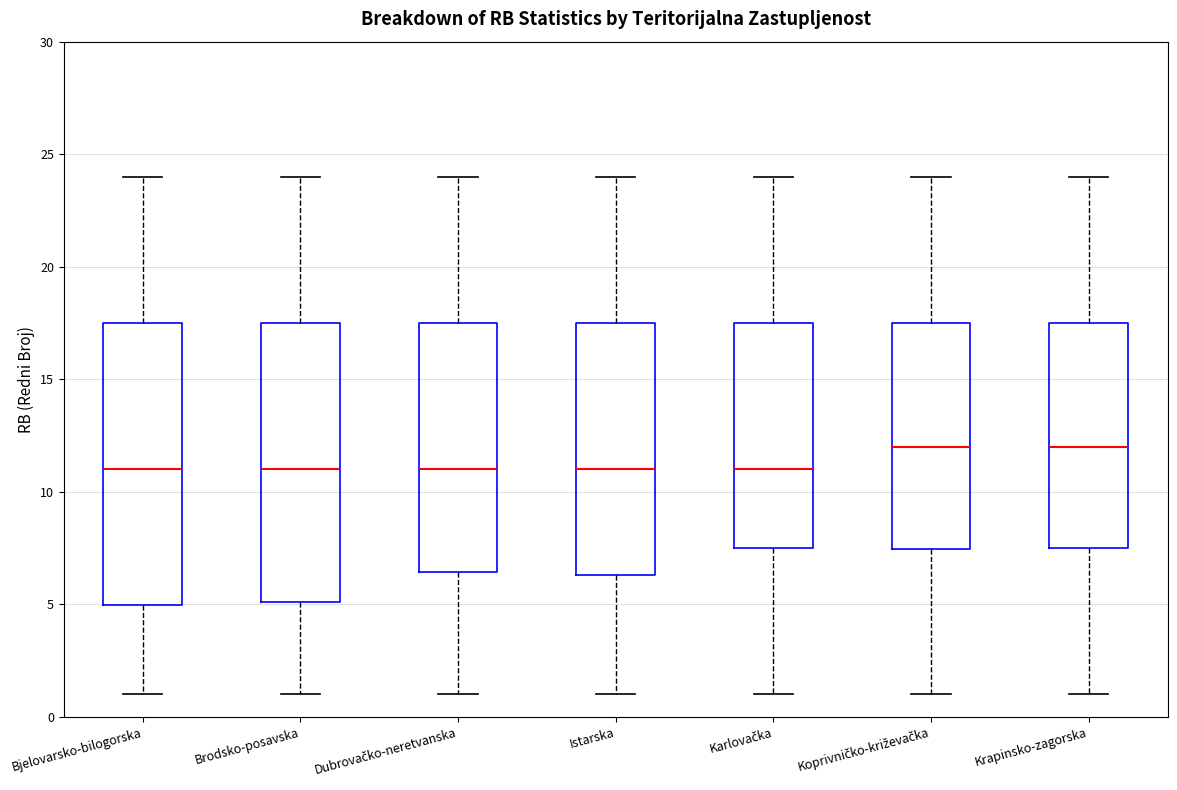

Reading left to right, transcribe this box plot: for each box, give where its median line is, the range the box spans, and where its two whiskers end, as read against the y-axis. The values are not printed on the chart, so give them approximately, as read against the axis.

Bjelovarsko-bilogorska: median 11.0, box 5.0 to 17.5, whiskers 1.0 to 24.0
Brodsko-posavska: median 11.0, box 5.0 to 17.5, whiskers 1.0 to 24.0
Dubrovačko-neretvanska: median 11.0, box 6.5 to 17.5, whiskers 1.0 to 24.0
Istarska: median 11.0, box 6.5 to 17.5, whiskers 1.0 to 24.0
Karlovačka: median 11.0, box 7.5 to 17.5, whiskers 1.0 to 24.0
Koprivničko-križevačka: median 12.0, box 7.5 to 17.5, whiskers 1.0 to 24.0
Krapinsko-zagorska: median 12.0, box 7.5 to 17.5, whiskers 1.0 to 24.0